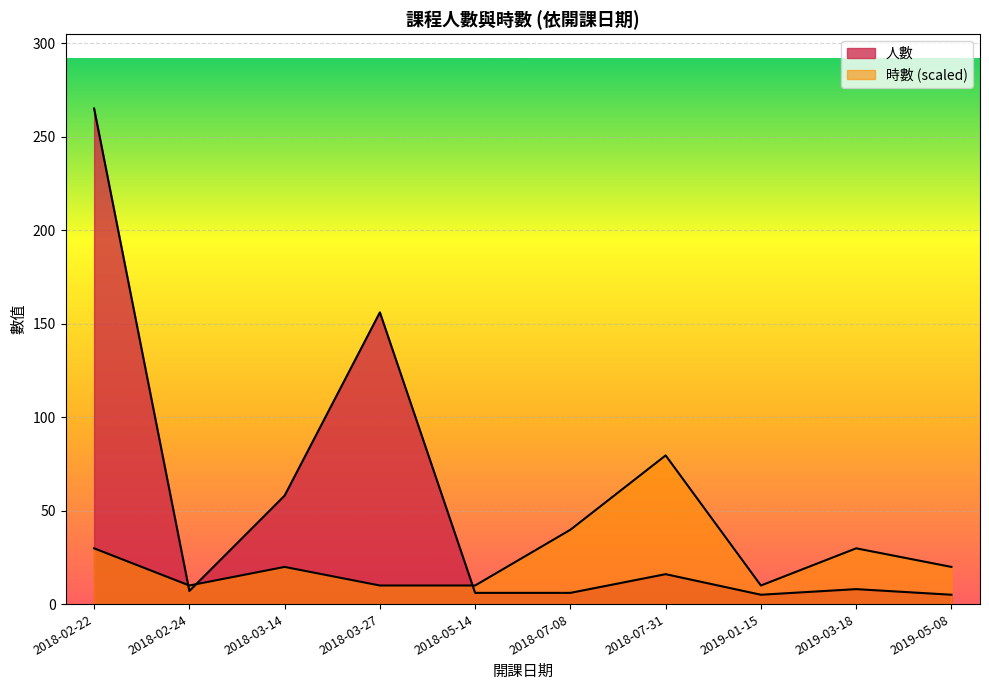

At how many categories does at least one series exceed 145?

2